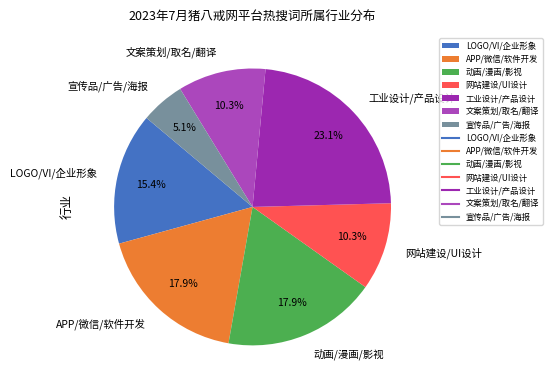

Combined, do 动画/漫画/影视 and 工业设计/产品设计 account for over 50%?

No